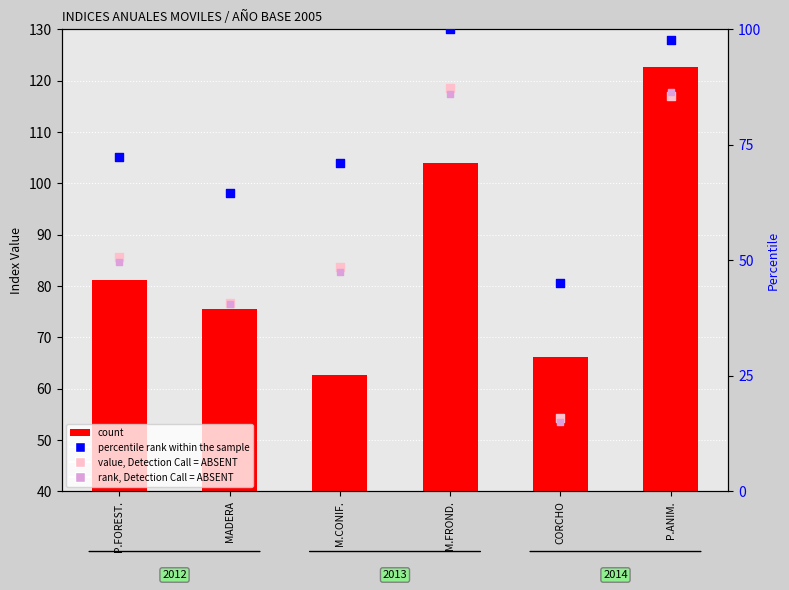

What are all the series names shown in the legend?

count, value, Detection Call = ABSENT, rank, Detection Call = ABSENT, percentile rank within the sample